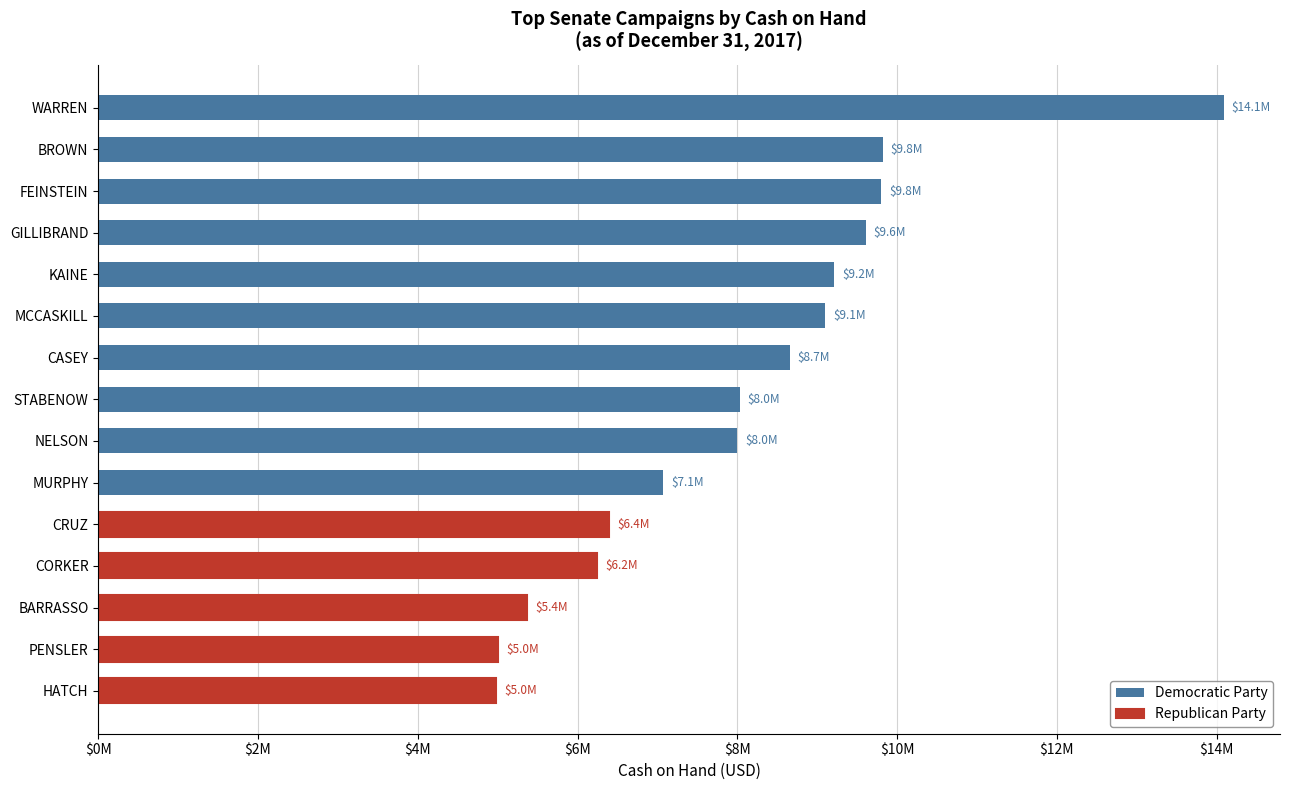

What value does the data have at FEINSTEIN, to the nearest 50?

9801400